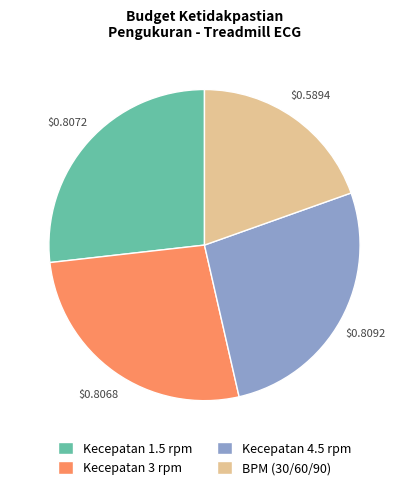

Does any single category account for the majority?

No